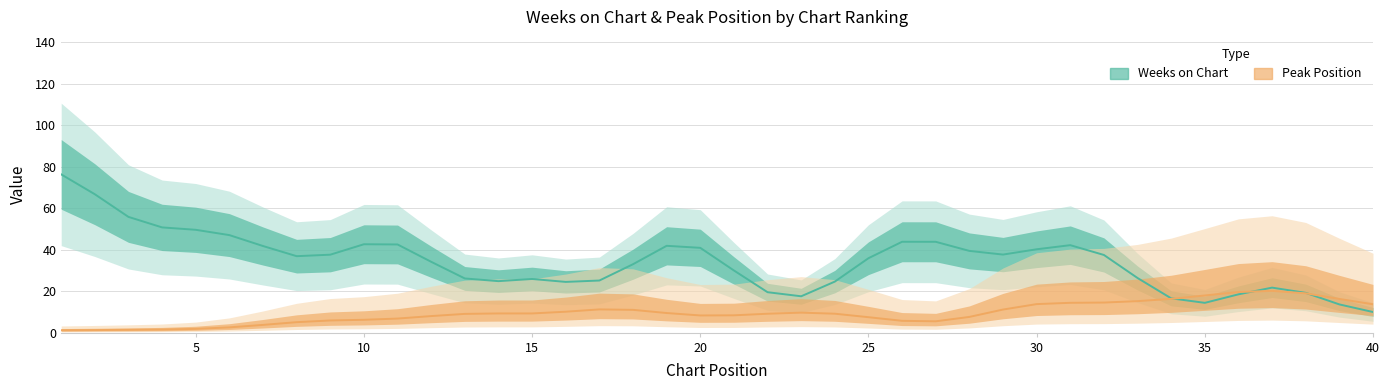

What are all the series names shown in the legend?

Weeks on Chart, Peak Position